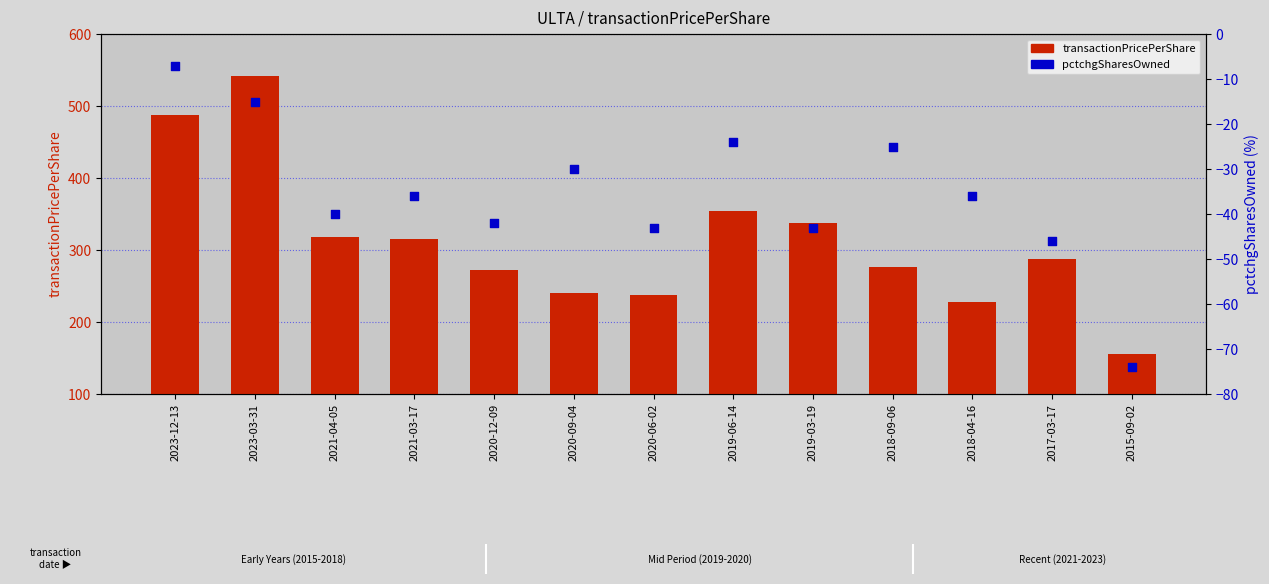

What is the total value across all series at 2019-03-19?

294.6